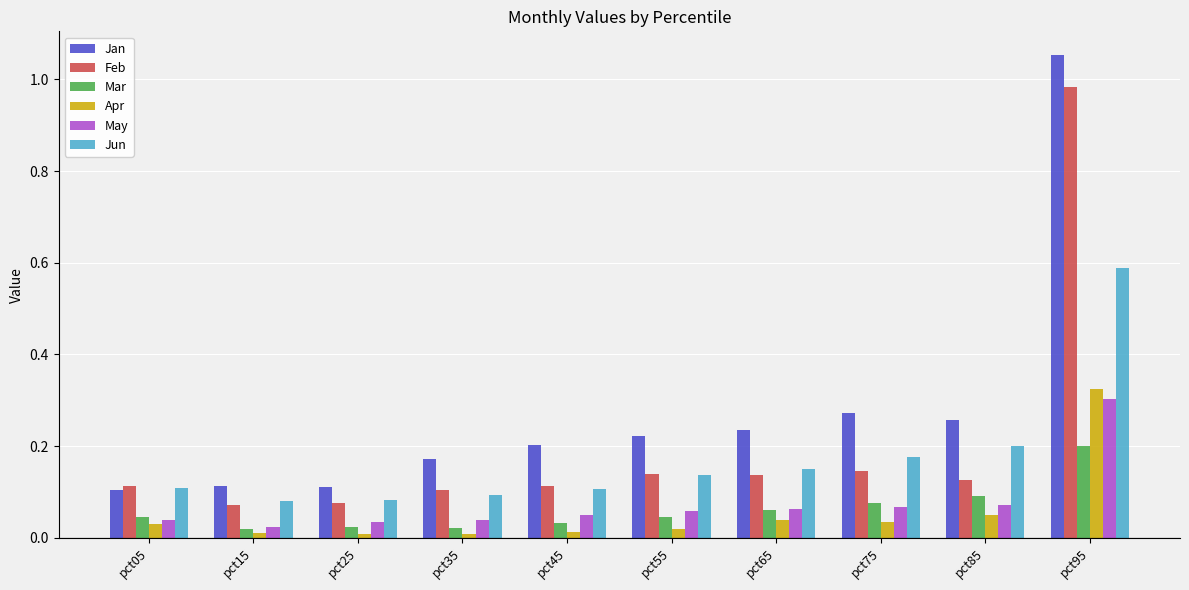

How many distinct data groups are displayed?

6